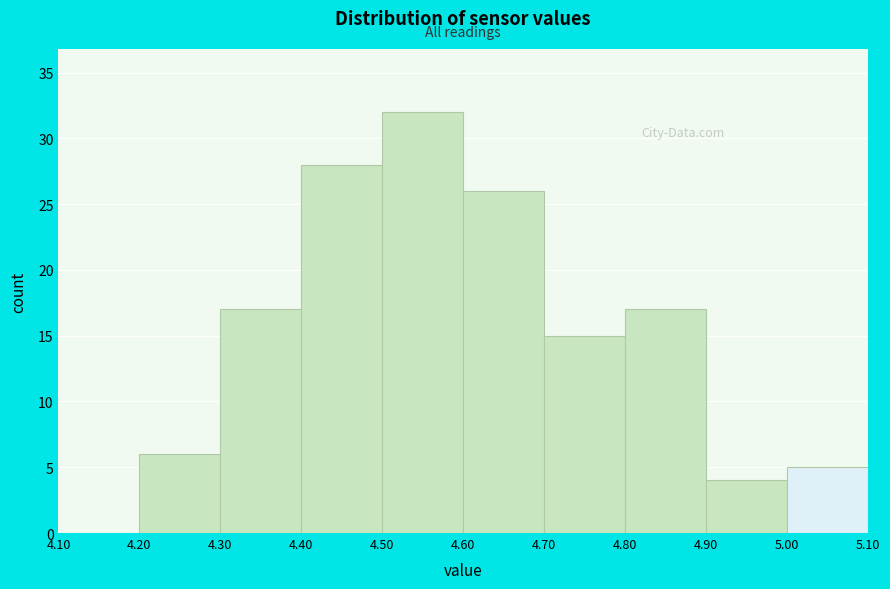

How tall is the bar that spans 4.40 to 4.50 on the x-axis? The values are not printed on the chart, so give them approximately, as read against the axis.

28